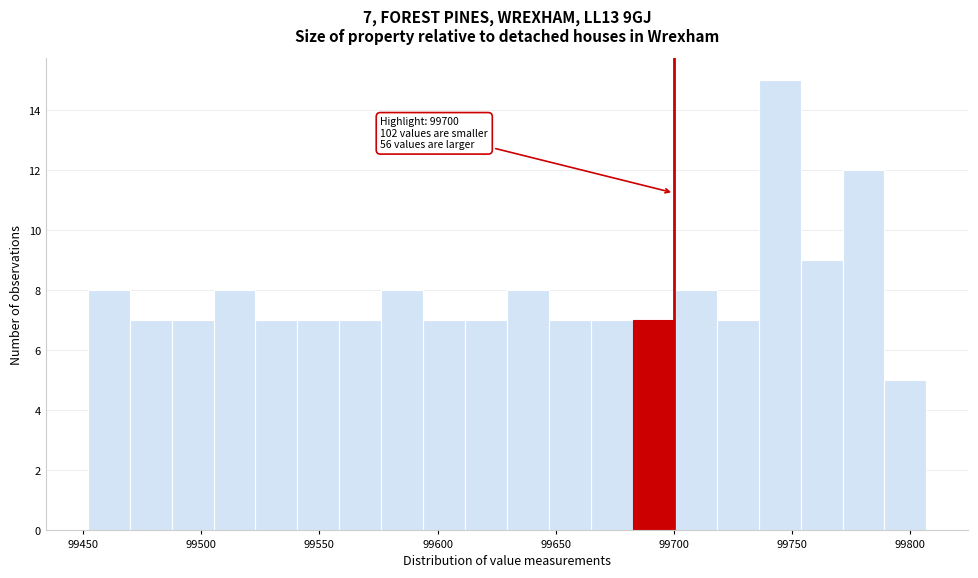

Read against the x-axis, roughly where is the centre of the tallest bar?

99745